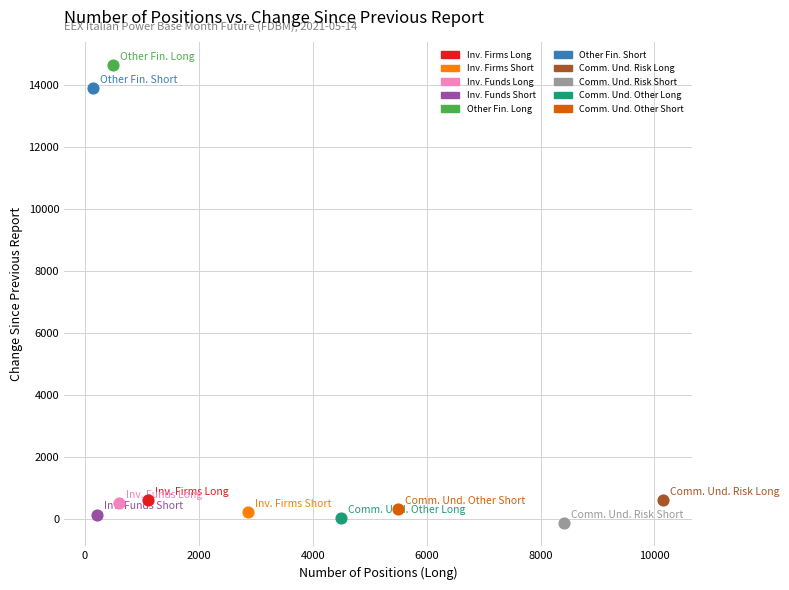

Which series reaches the maximum Y coordinate?

Other Fin. Long